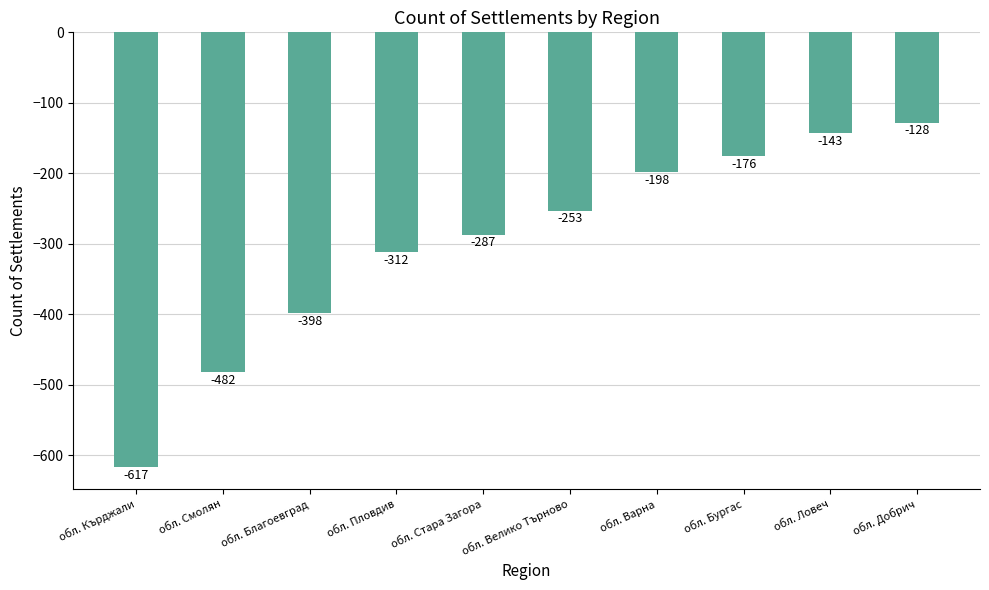

Rank the categories by value from lowest to highest.

обл. Кърджали, обл. Смолян, обл. Благоевград, обл. Пловдив, обл. Стара Загора, обл. Велико Търново, обл. Варна, обл. Бургас, обл. Ловеч, обл. Добрич